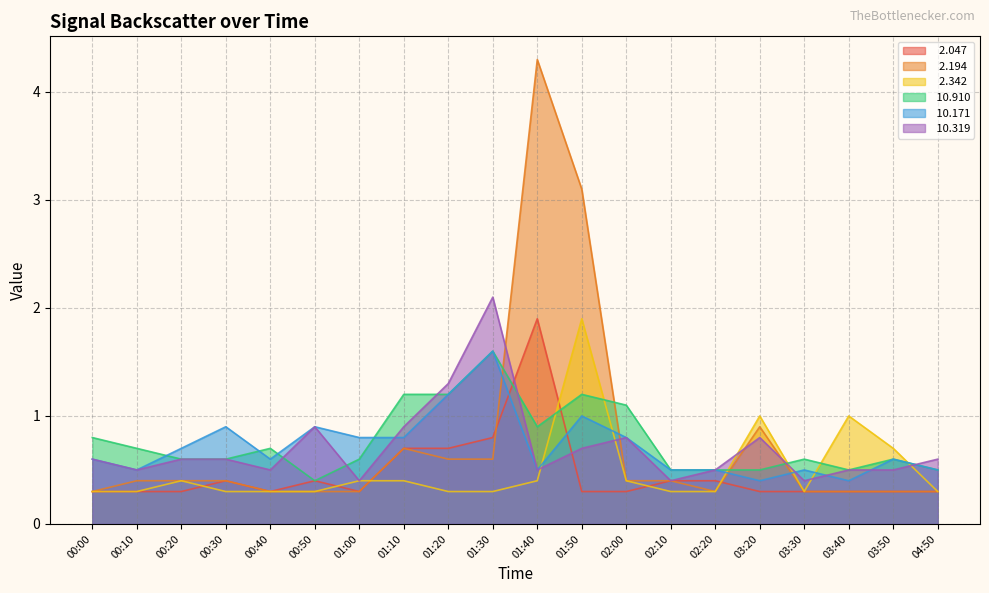

What position from the left is 00:00?

1